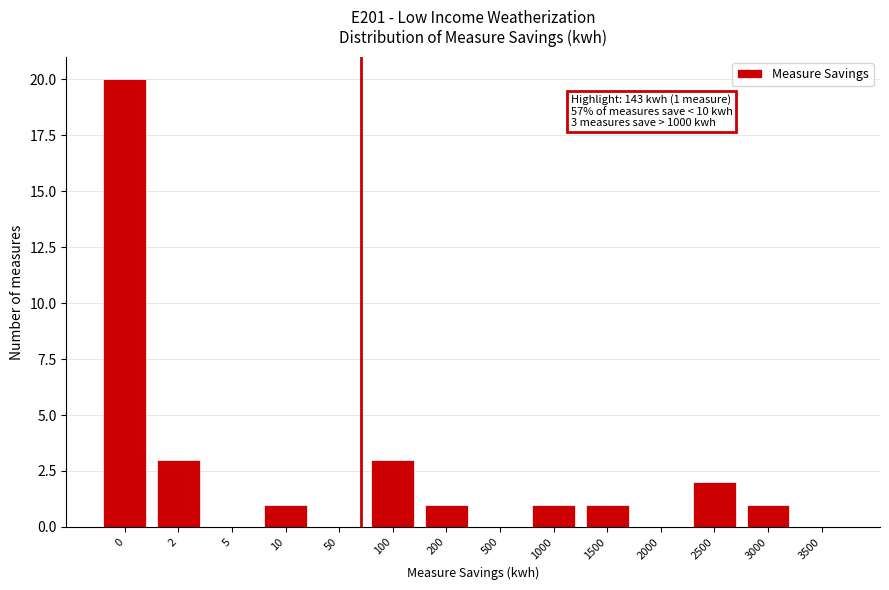

Reading left to right, extract all data points from this chart.

0=20	2=3	5=0	10=1	50=0	100=3	200=1	500=0	1000=1	1500=1	2000=0	2500=2	3000=1	3500=0